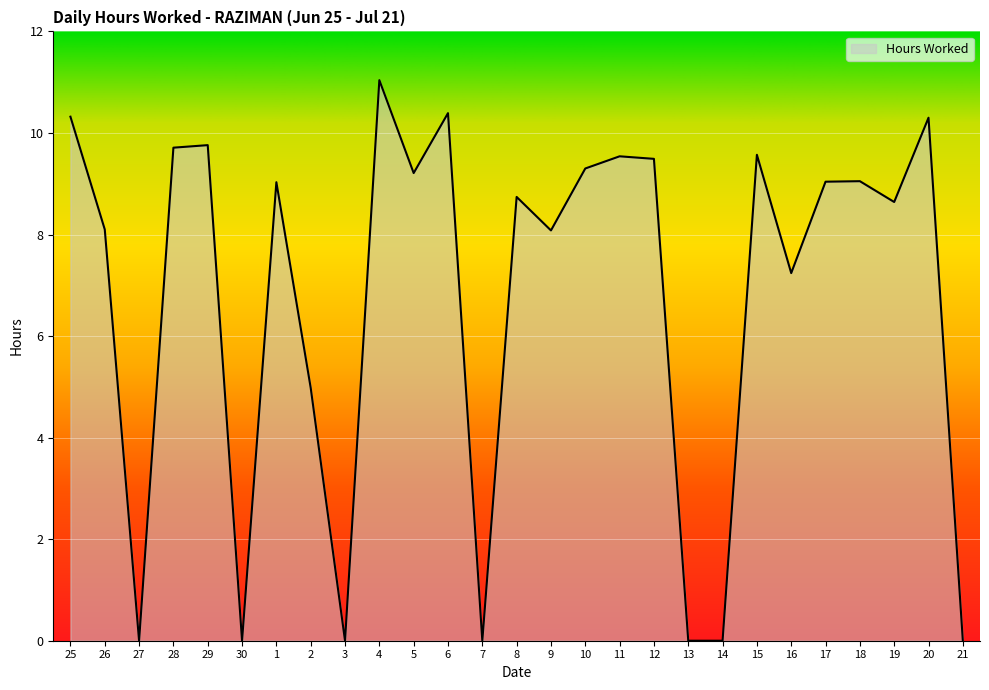

What position from the left is 17?

23